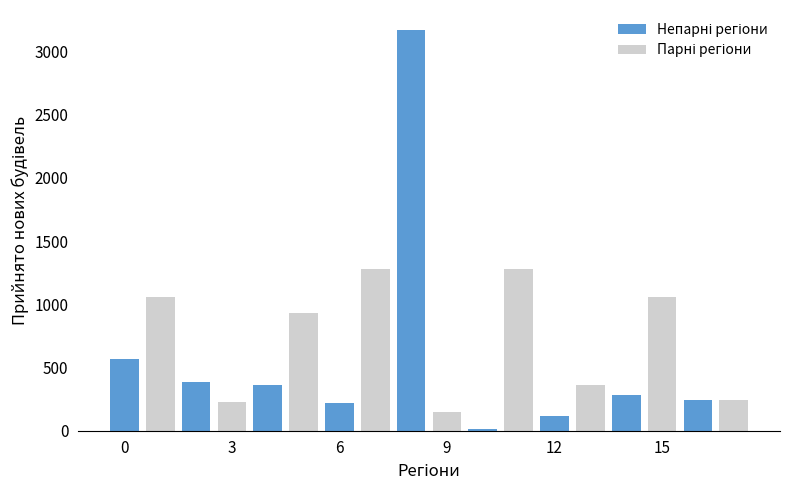

What is the greatest value displayed?

3168